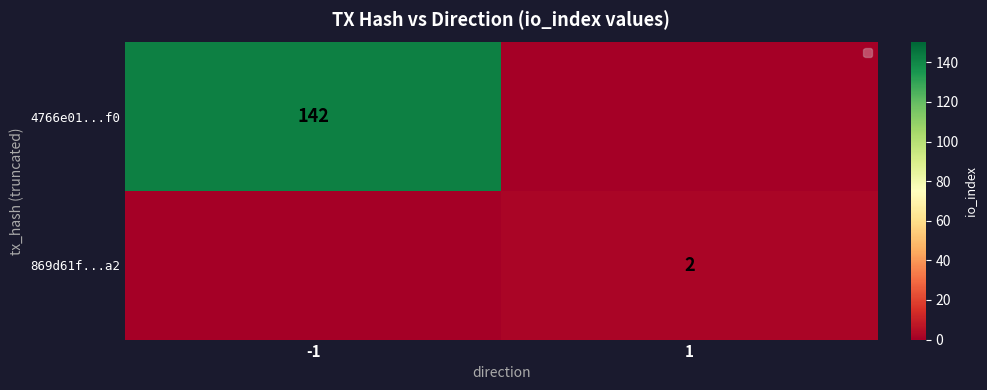

True or false: 4766e01...f0 has a value of 29 at -1.

False